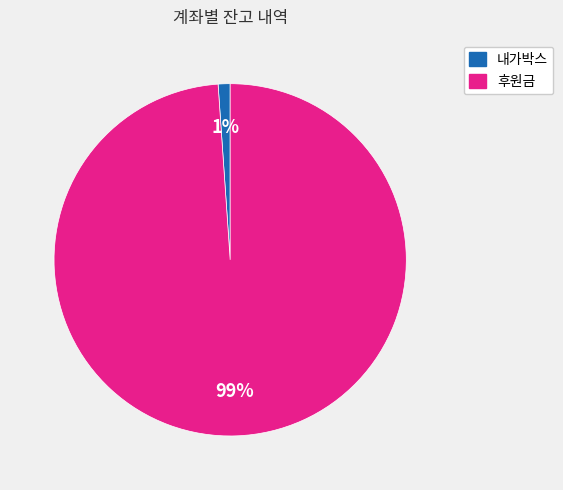

Rank the categories by value from lowest to highest.

내가박스, 후원금